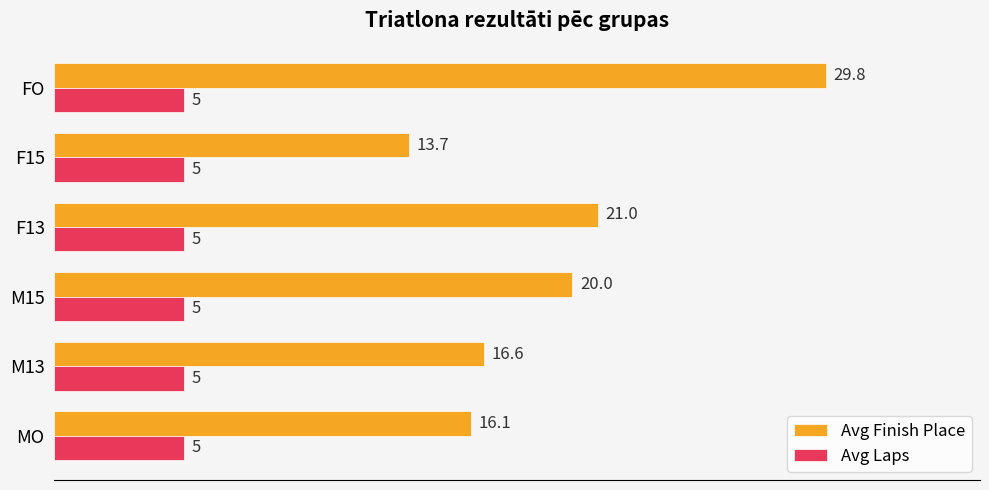

What is the difference between the maximum and minimum values in the Avg Finish Place series?

16.1